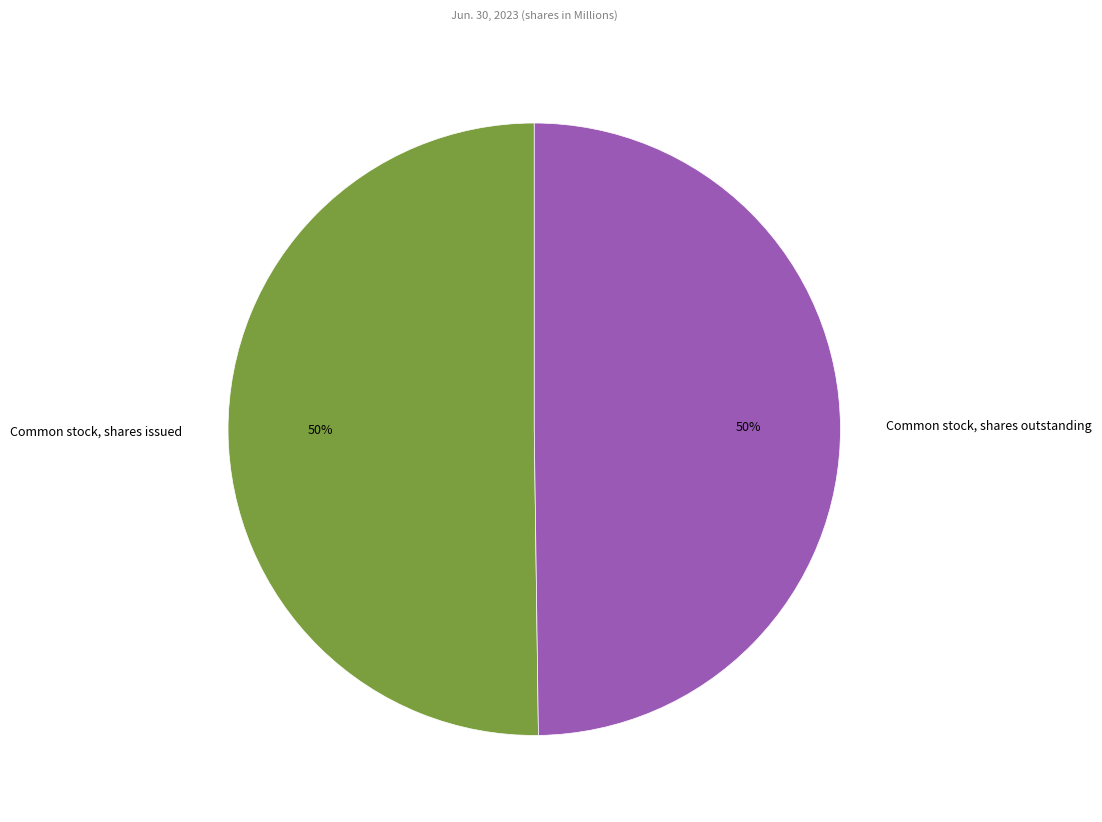

Count the number of slices in the pie.

2